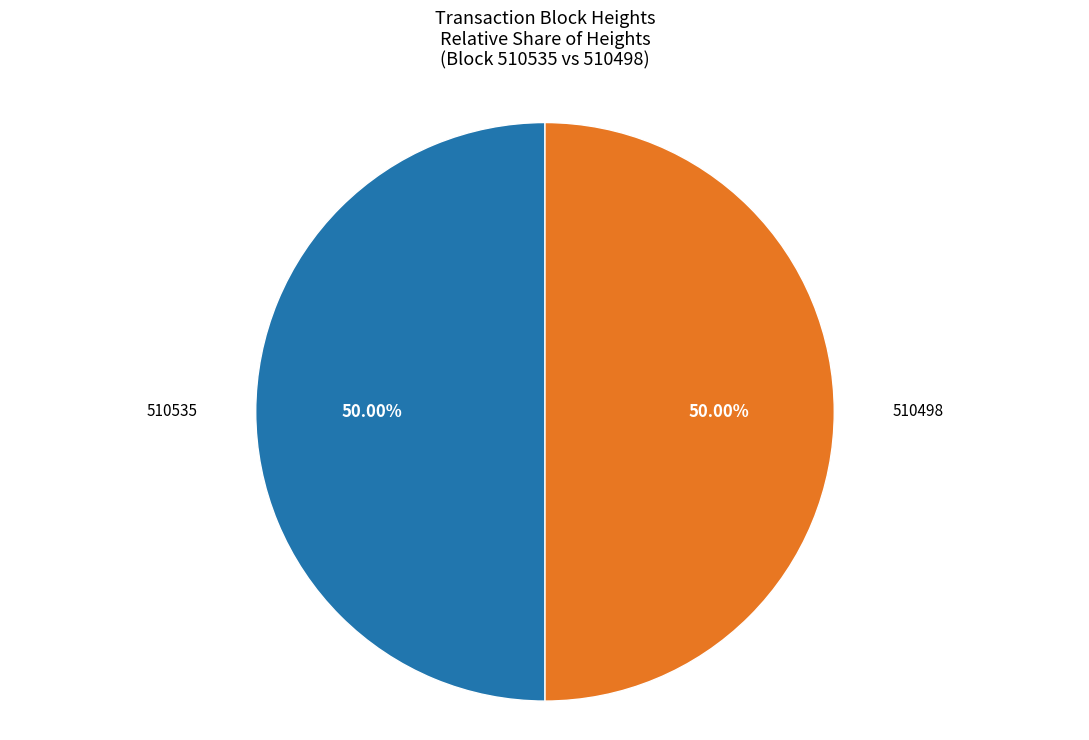

Do 510498 and 510535 together represent more than half of the pie?

Yes